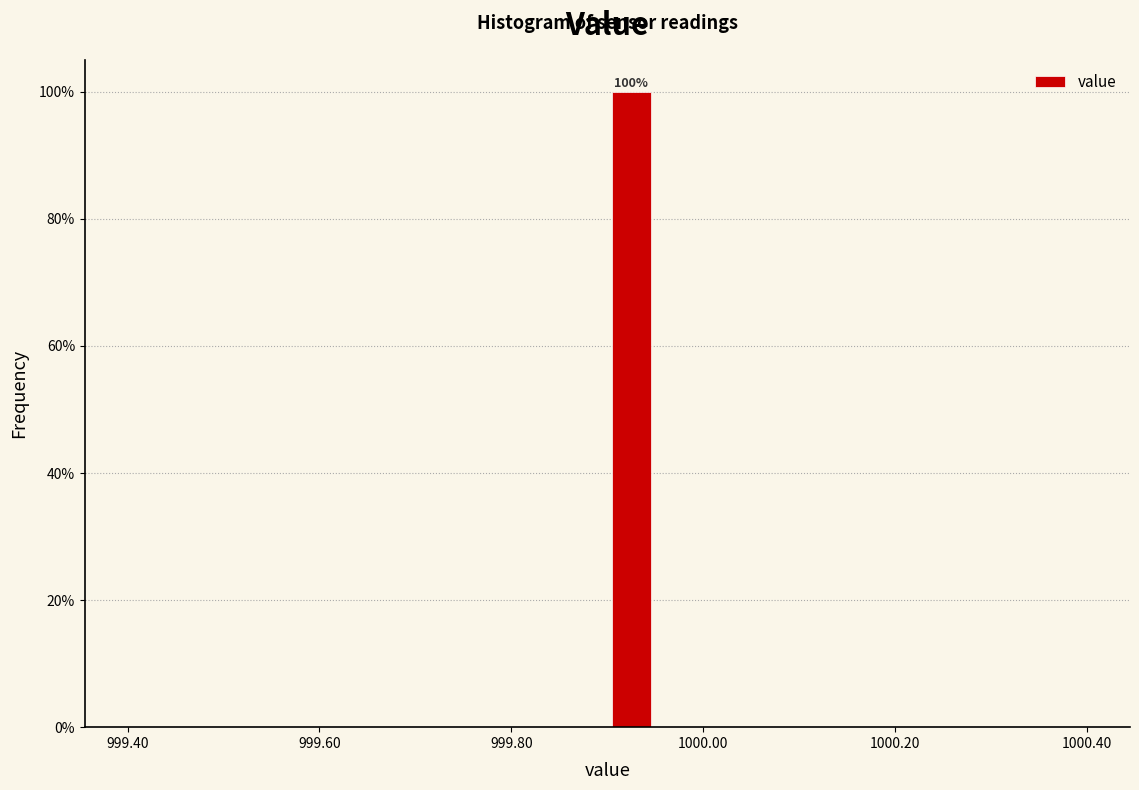

Around what value on the x-axis is the tallest bar? Give the approximate position of its centre, as read against the axis.

999.92